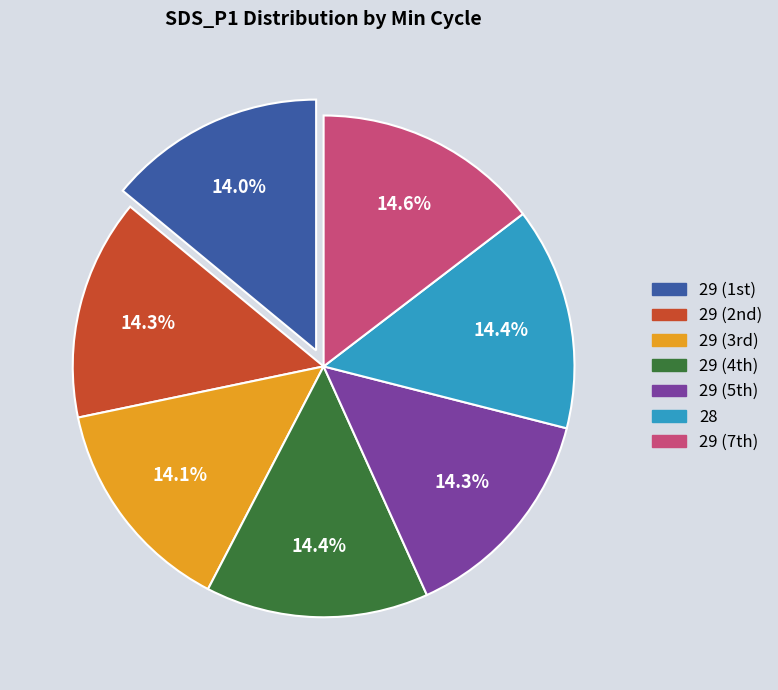

Is there a majority slice in this chart?

No